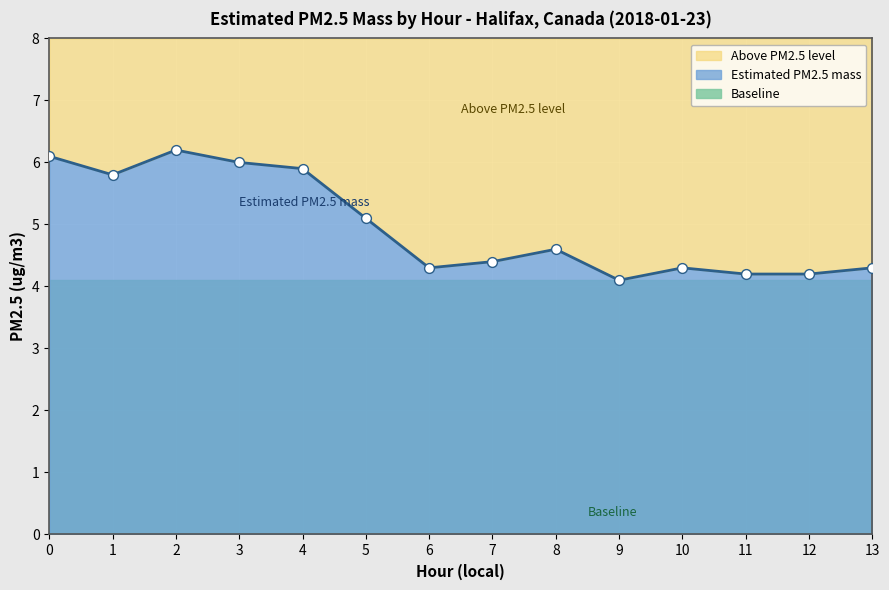

What is the change in value from 9 to 12?

+0.1